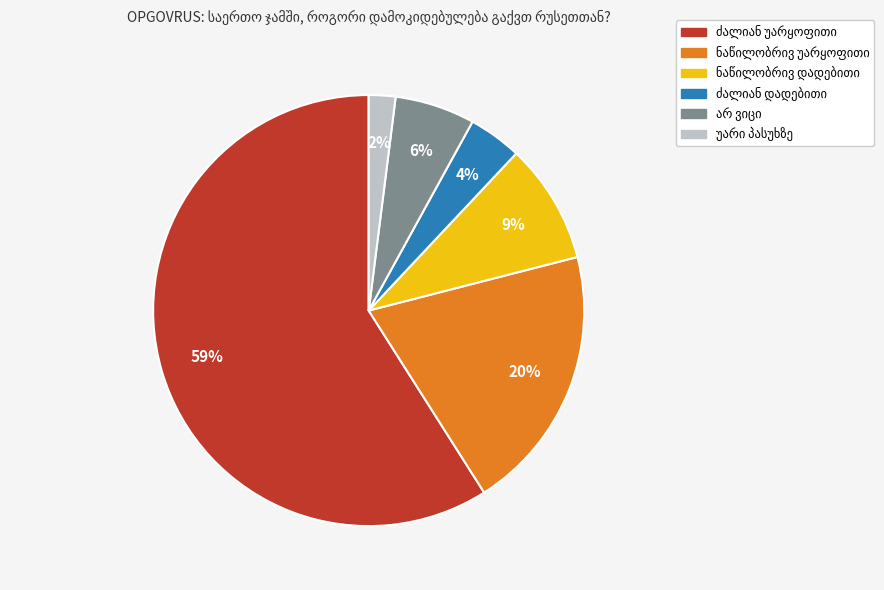

How many slices are in this pie chart?

6